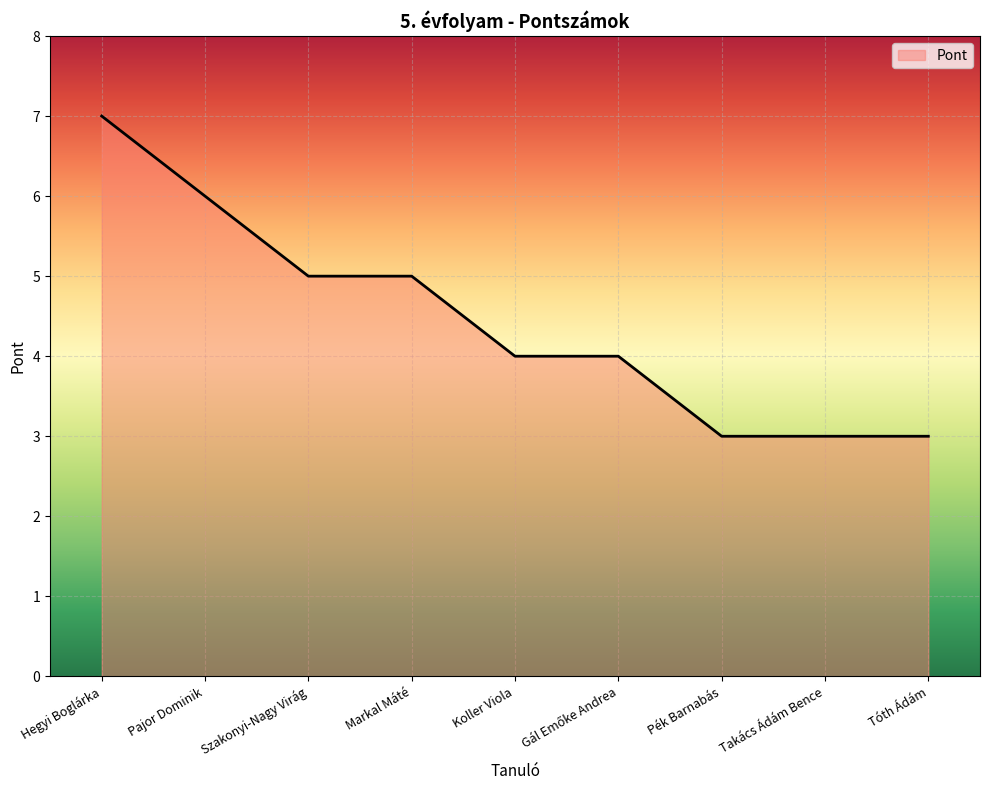

Read the value at Markal Máté.

5